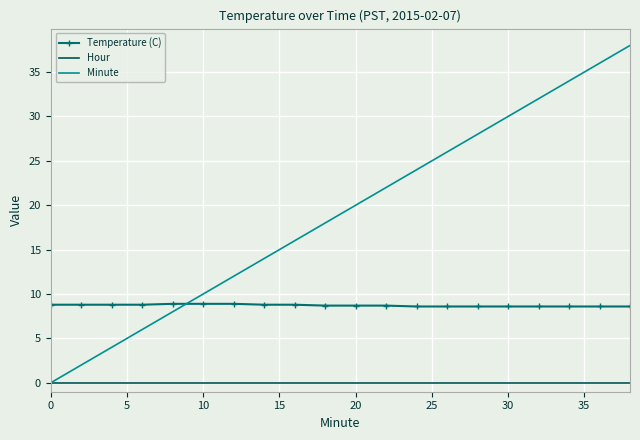

What is the greatest value displayed?

38.0